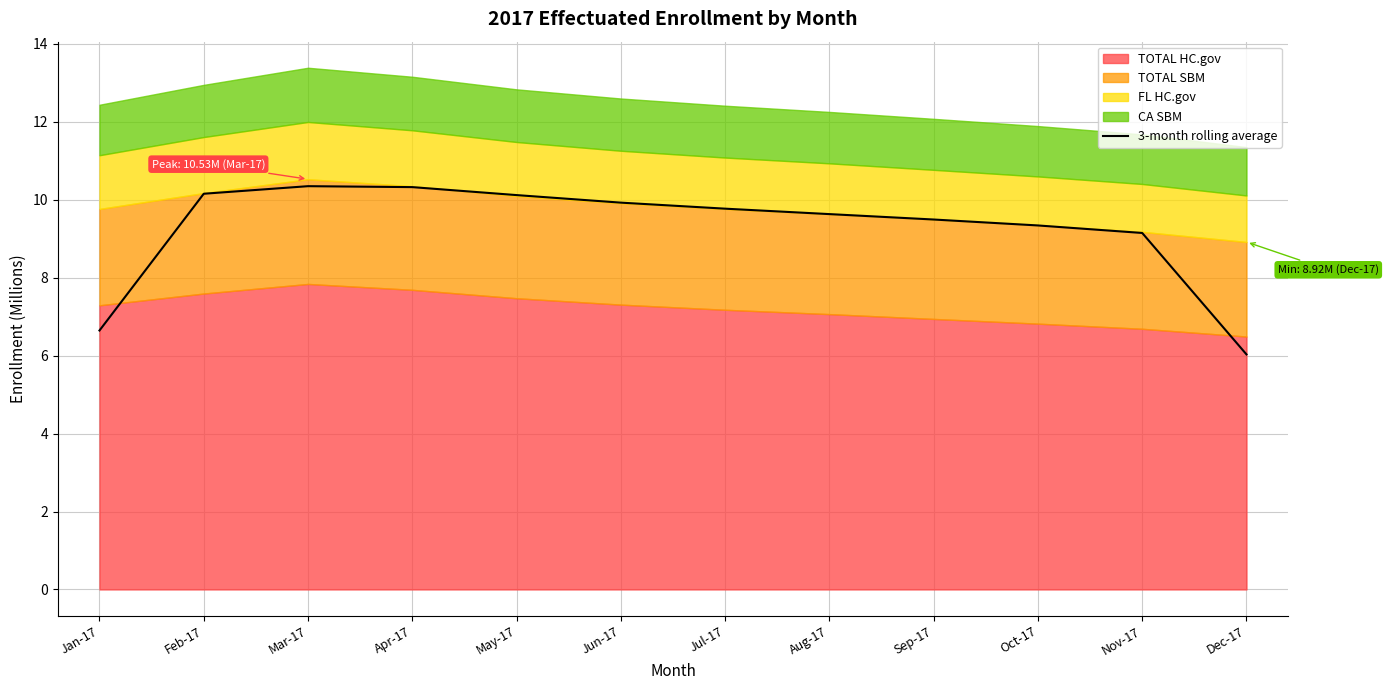

How many lines are shown in the chart?

1